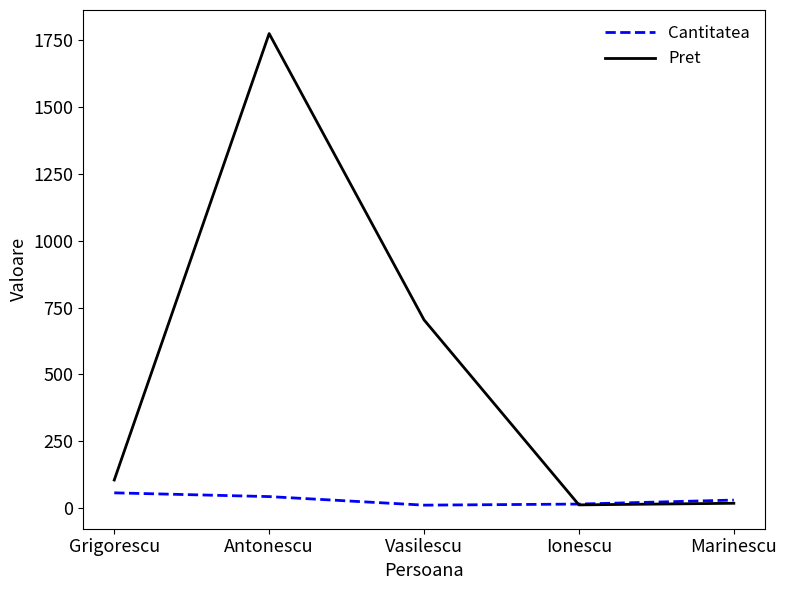

Which category has the highest value across all series?

Antonescu